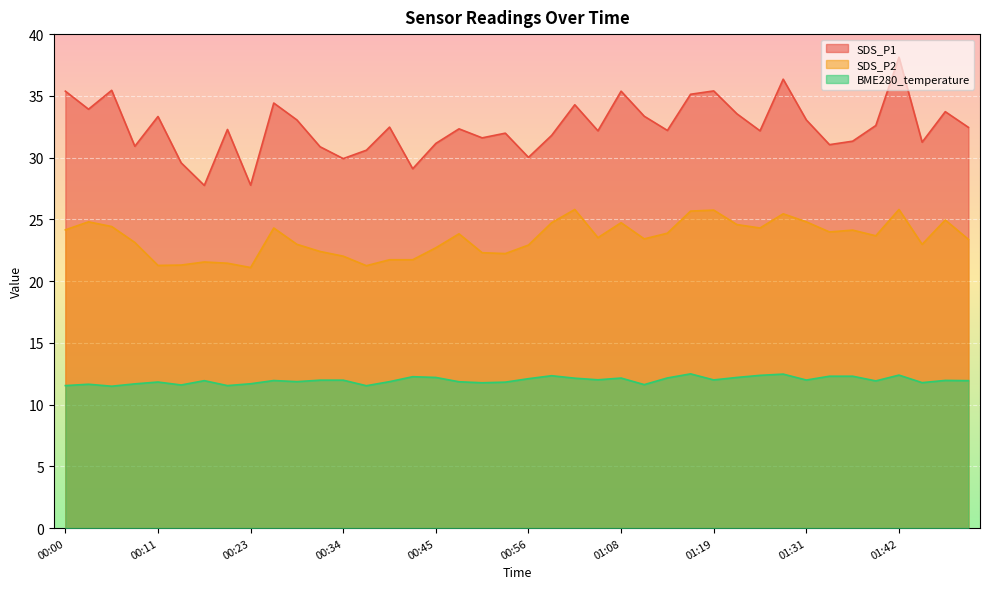

True or false: SDS_P1 and SDS_P2 intersect in this chart.

False